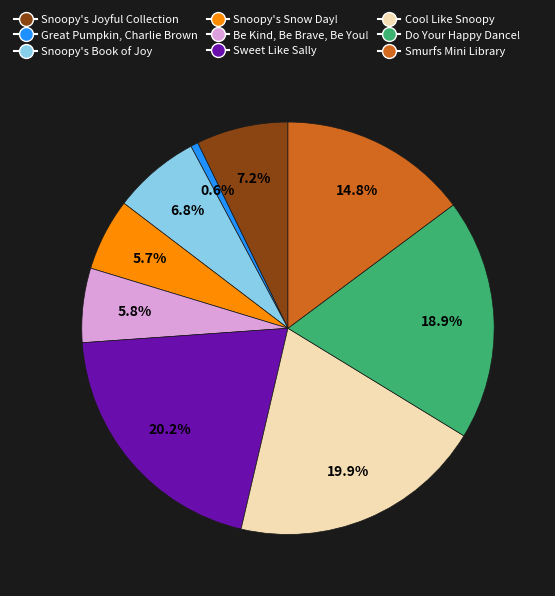

To the nearest percent, what is the difference between the largest and smallest slice percentages?

20%